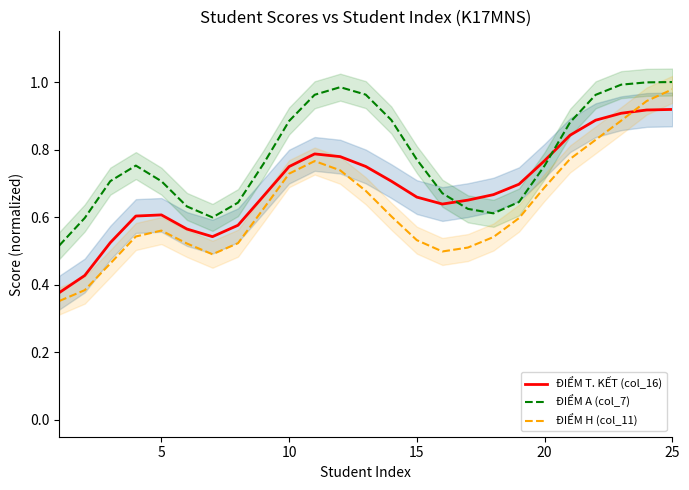

The ĐIỂM H (col_11) series shows 0.8 at 5. True or false?

False